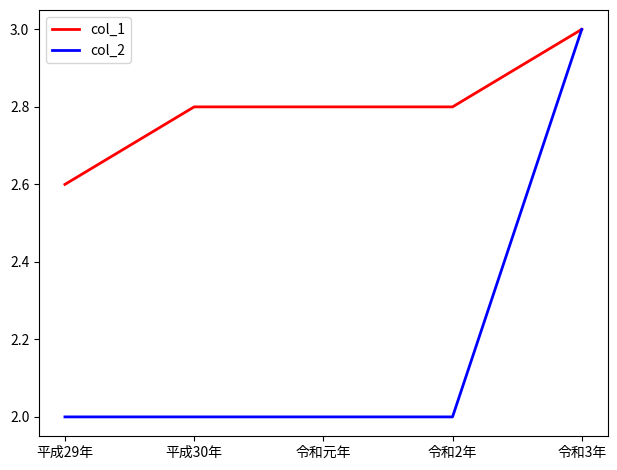

Which series has the largest range (max minus min)?

col_2